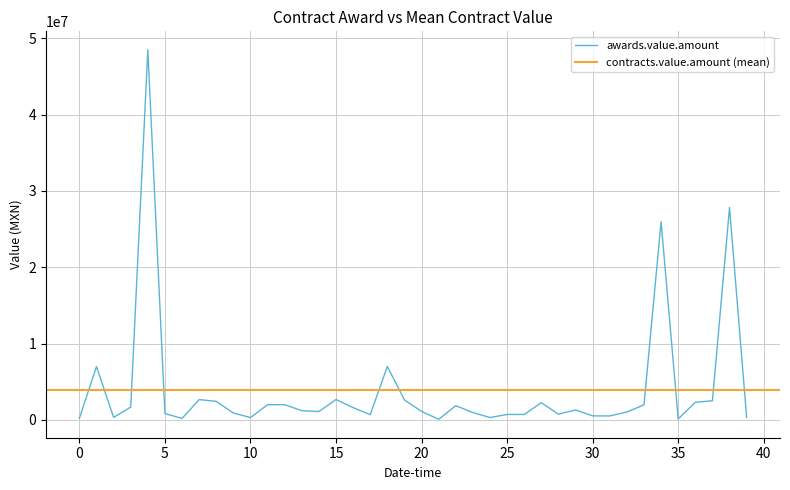

Which has a higher value, 30 or 38?

38